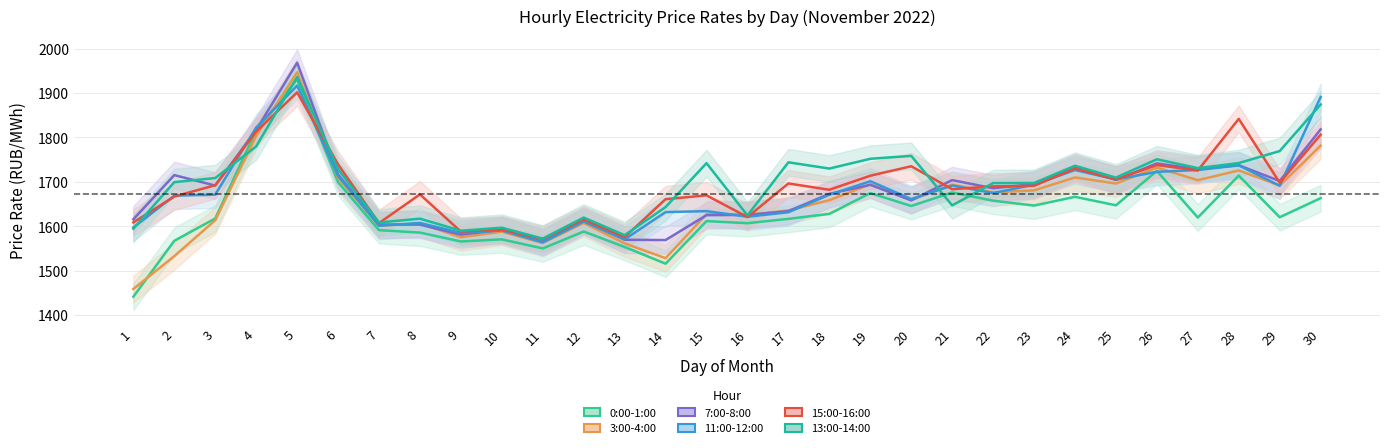

What is the maximum value for 13:00-14:00?

1936.0